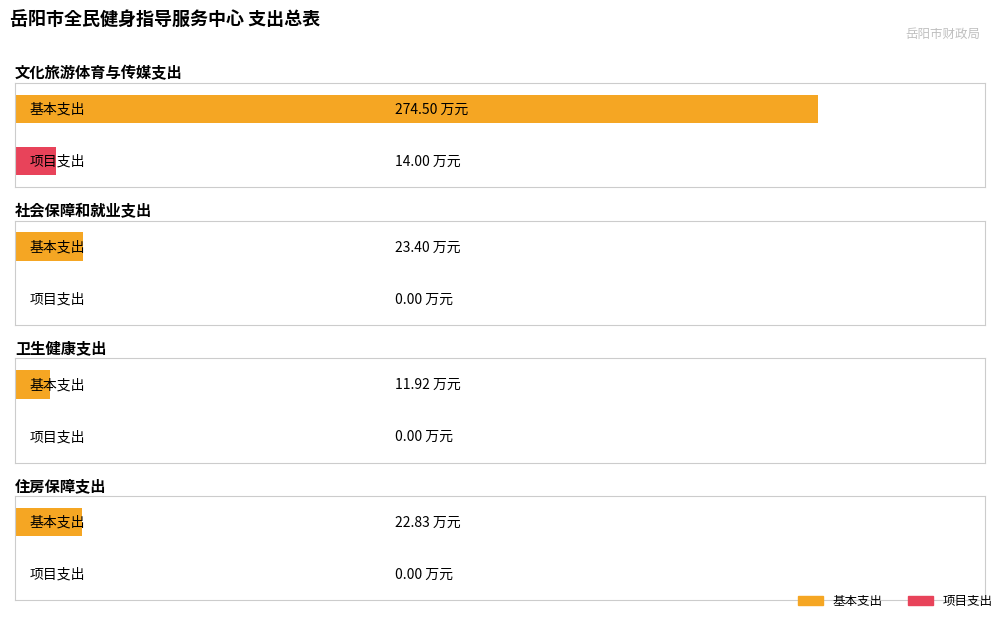

At which label does 基本支出 reach its minimum?

卫生健康支出